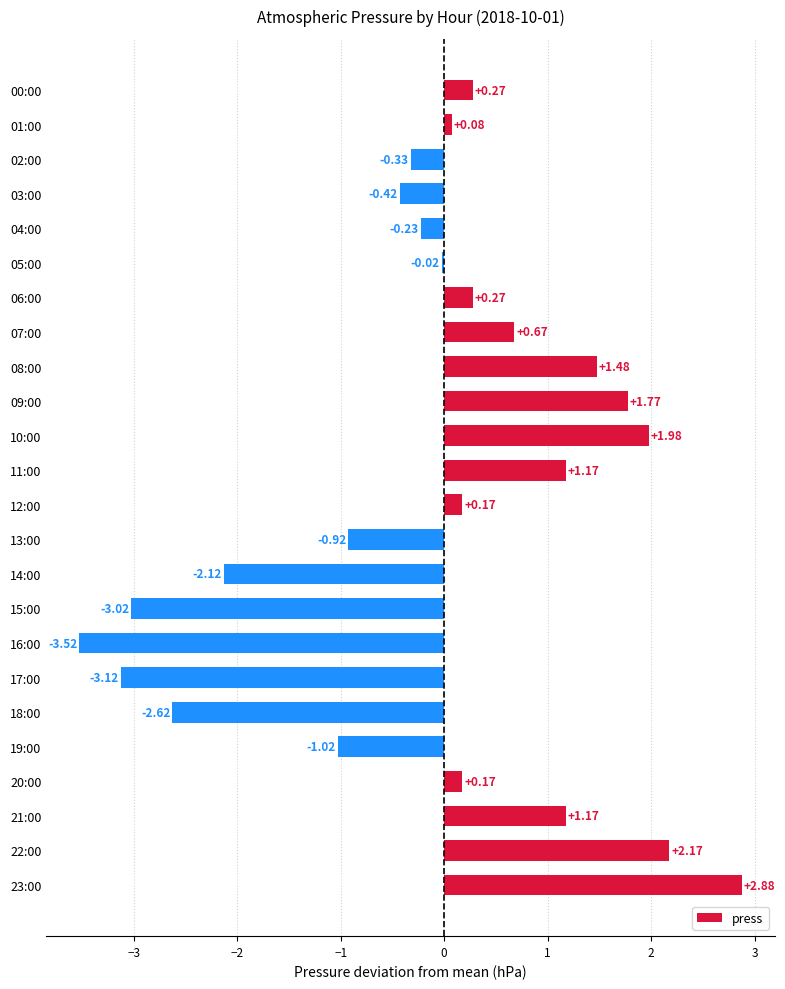

How many values exceed 0?

13